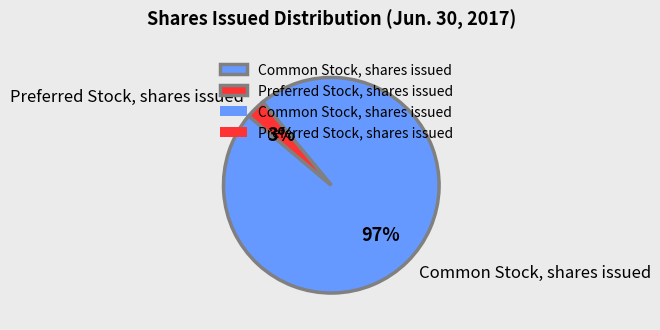

To the nearest percent, what is the difference between the Preferred Stock, shares issued and Common Stock, shares issued slice percentages?

94%